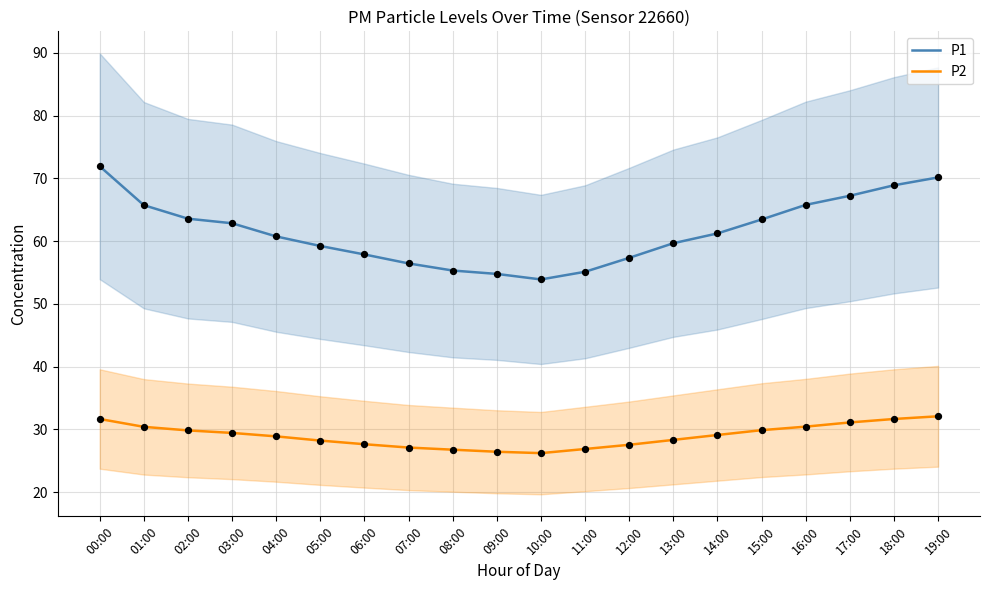

Which series contains the highest Y value?

P1